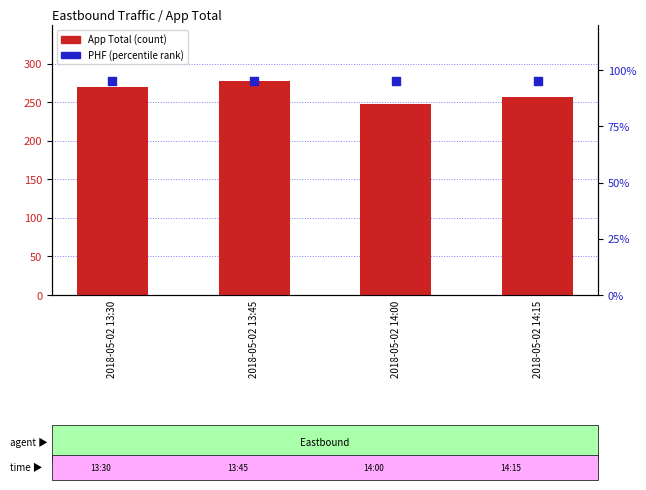

Which series reaches the maximum Y coordinate?

App Total